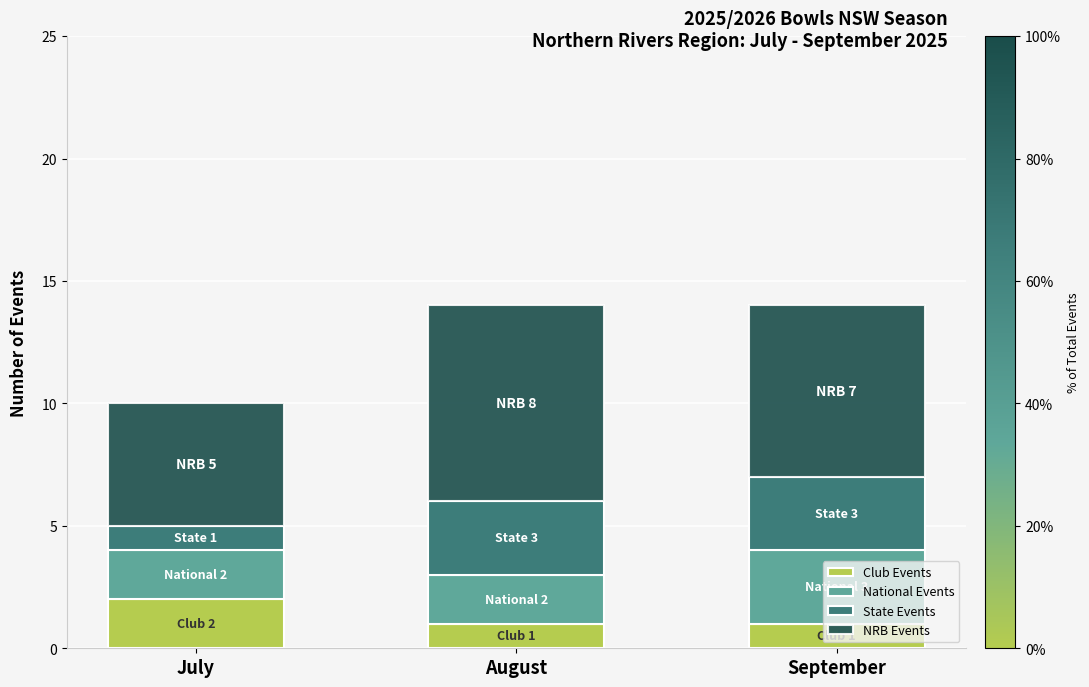

Which category has the highest value in the Club Events series?

July